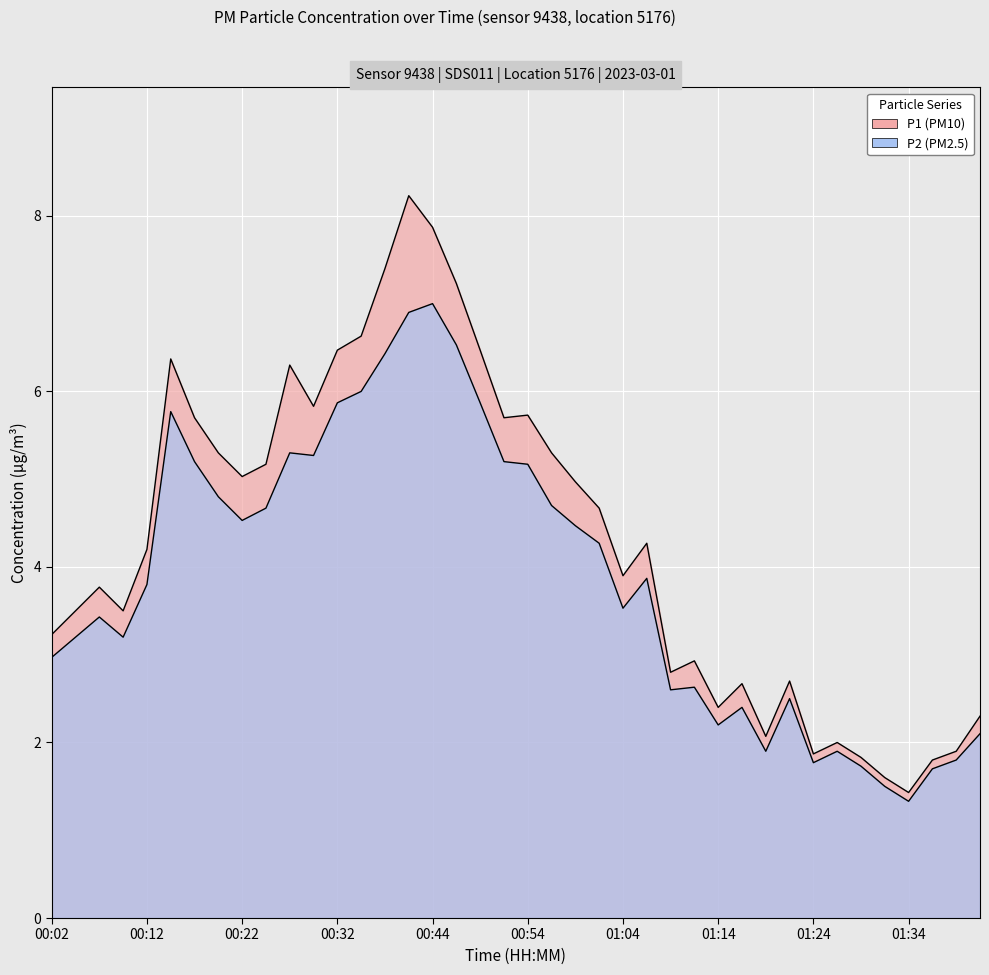

Is it true that P1 equals 6.8 at 01:06?

False